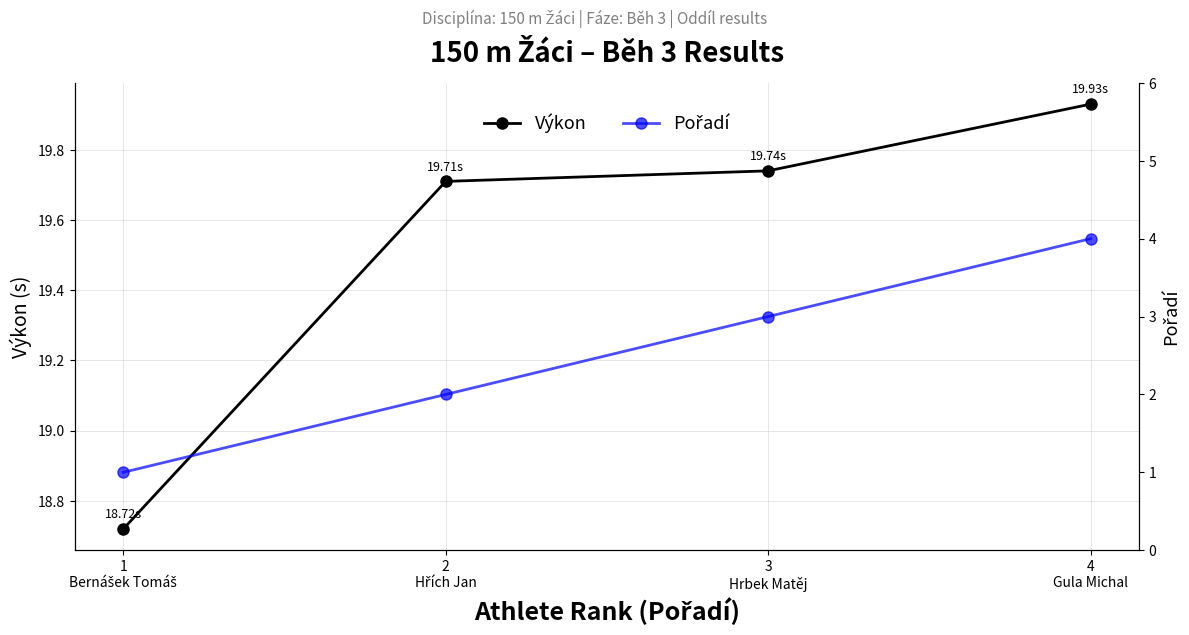

What is the difference between the highest and lowest values at 1
Bernášek Tomáš?

17.7